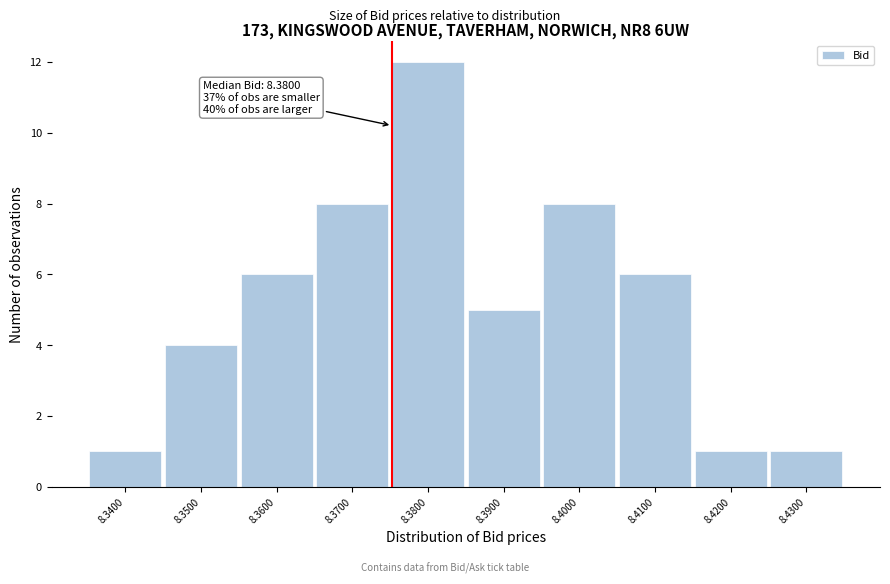

Reading left to right, extract all data points from this chart.

1	4	6	8	12	5	8	6	1	1